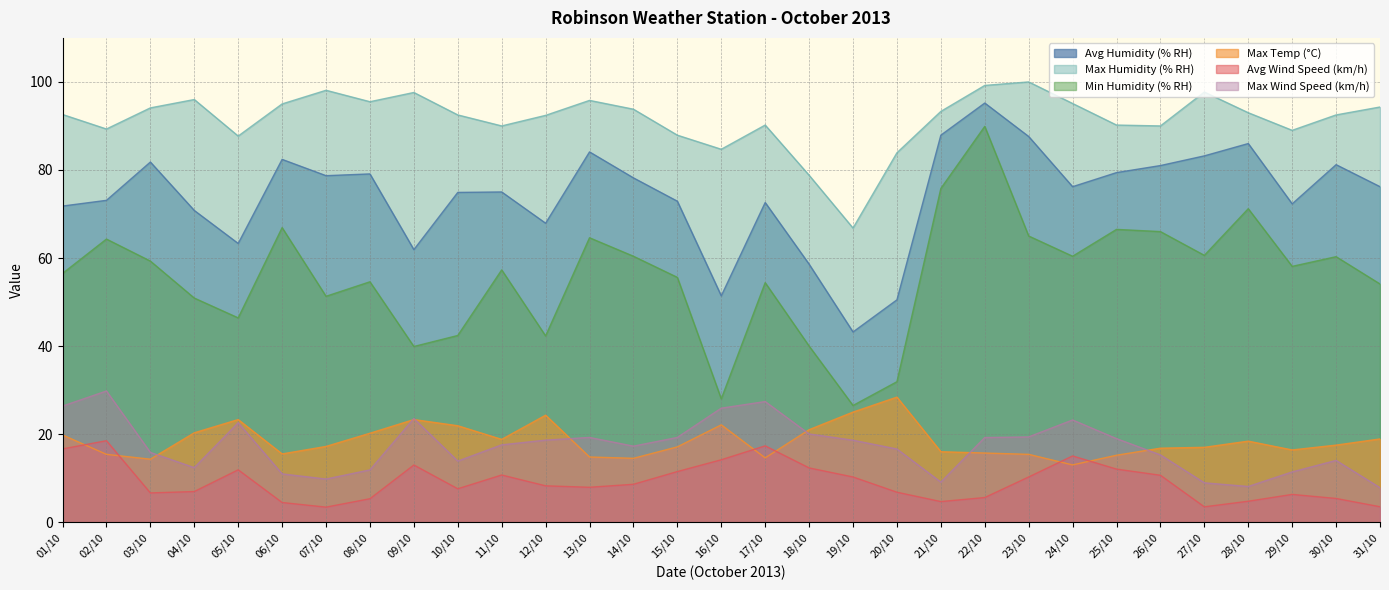

How many values in the Avg Wind Speed (km/h) series exceed 8?

16